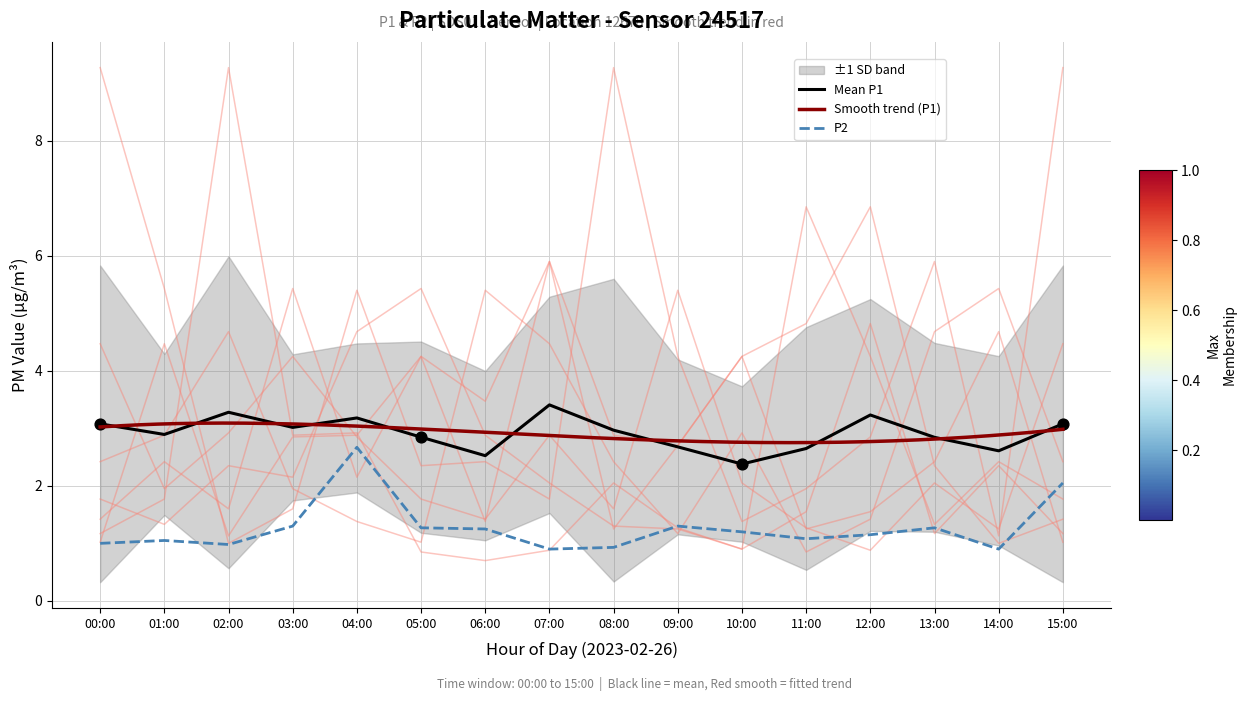

Which has a higher value, 03:00 or 15:00?

15:00